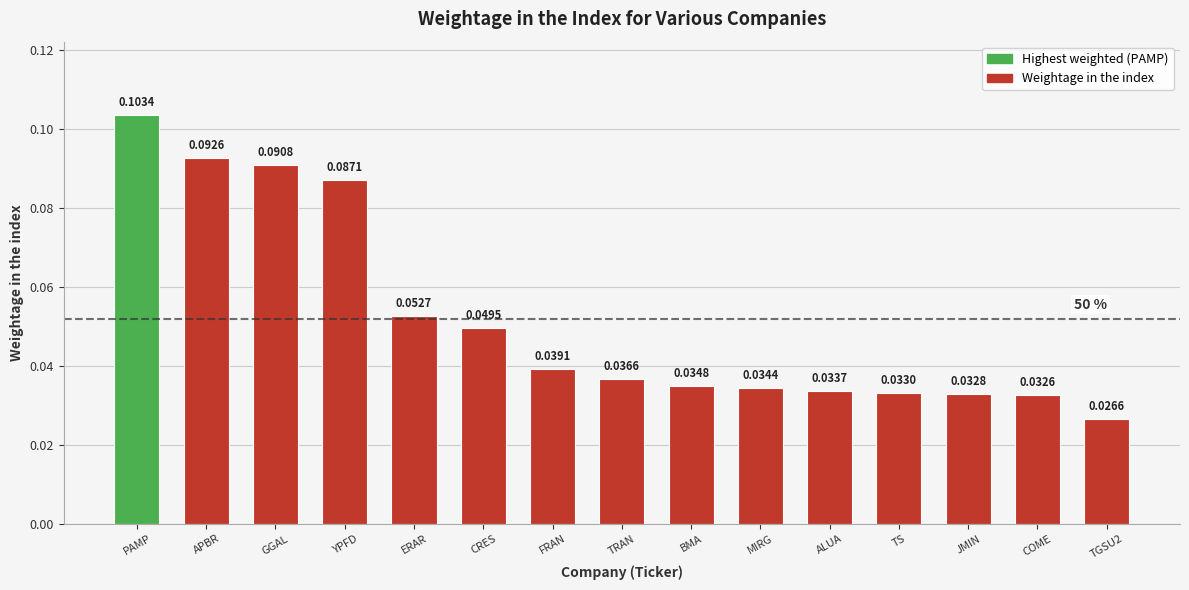

List the labels in order of value, largest first.

PAMP, APBR, GGAL, YPFD, ERAR, CRES, FRAN, TRAN, BMA, MIRG, ALUA, TS, JMIN, COME, TGSU2